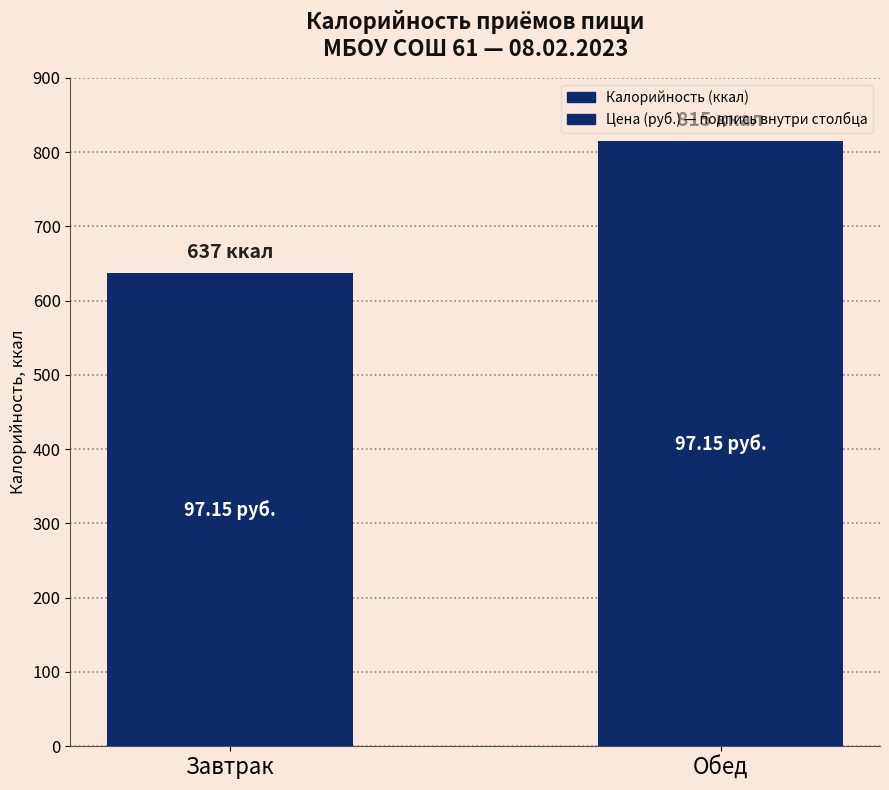

What is the greatest value displayed?

815